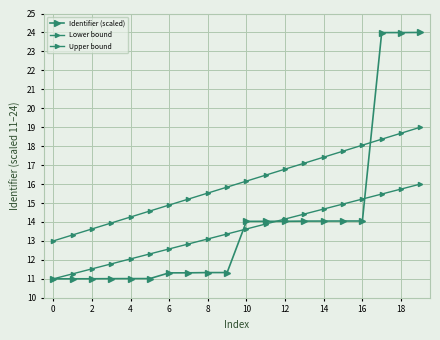

At which category is the sum across all series the highest?

19